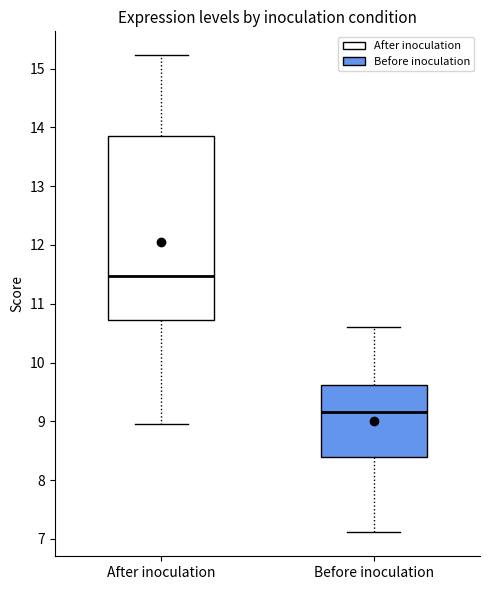

Which box is the tallest, from its lower edge to its upper edge?

After inoculation